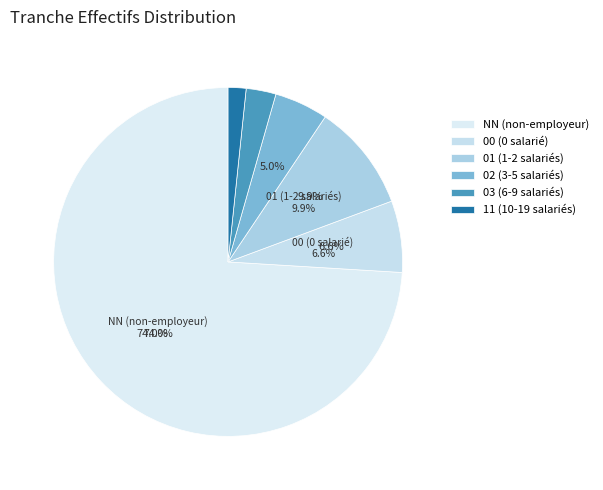

What percentage is the NN slice, to the nearest percent?

74%